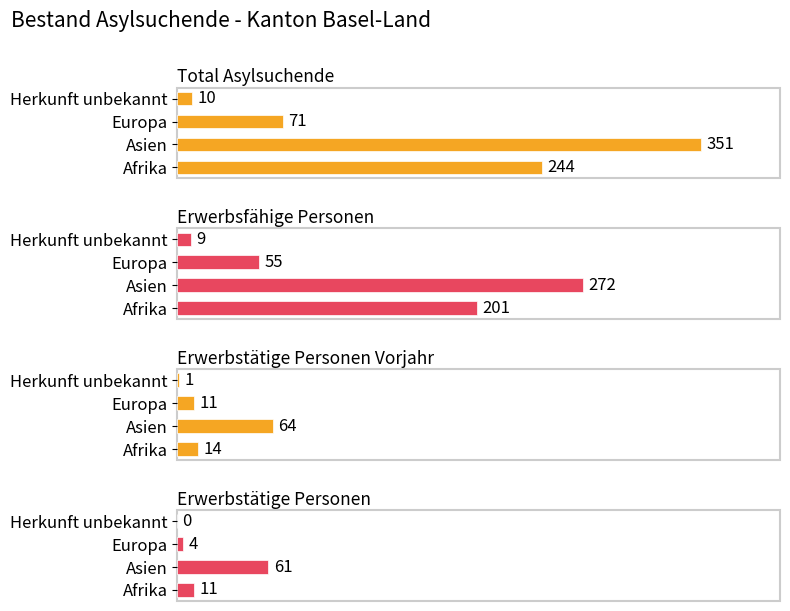

Reading right to left, transcribe all the data shown in this chart.

Total Asylsuchende: 150=10	100=71	50=351	0=244
Erwerbsfähige Personen: 150=9	100=55	50=272	0=201
Erwerbstätige Personen Vorjahr: 150=1	100=11	50=64	0=14
Erwerbstätige Personen: 150=0	100=4	50=61	0=11